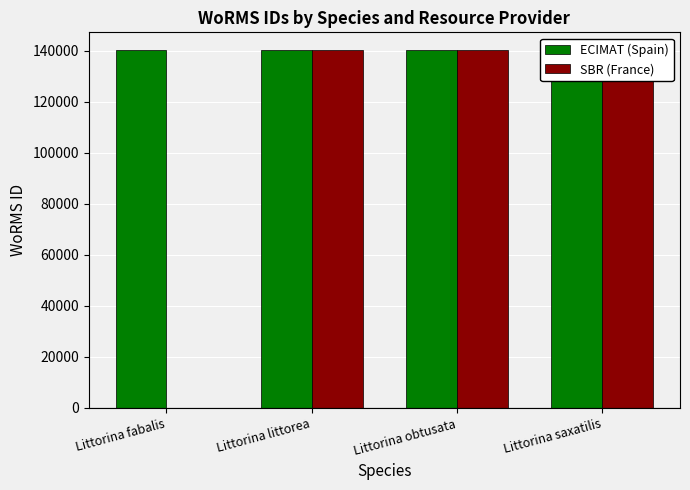

What is the total value across all series at Littorina fabalis?

140261